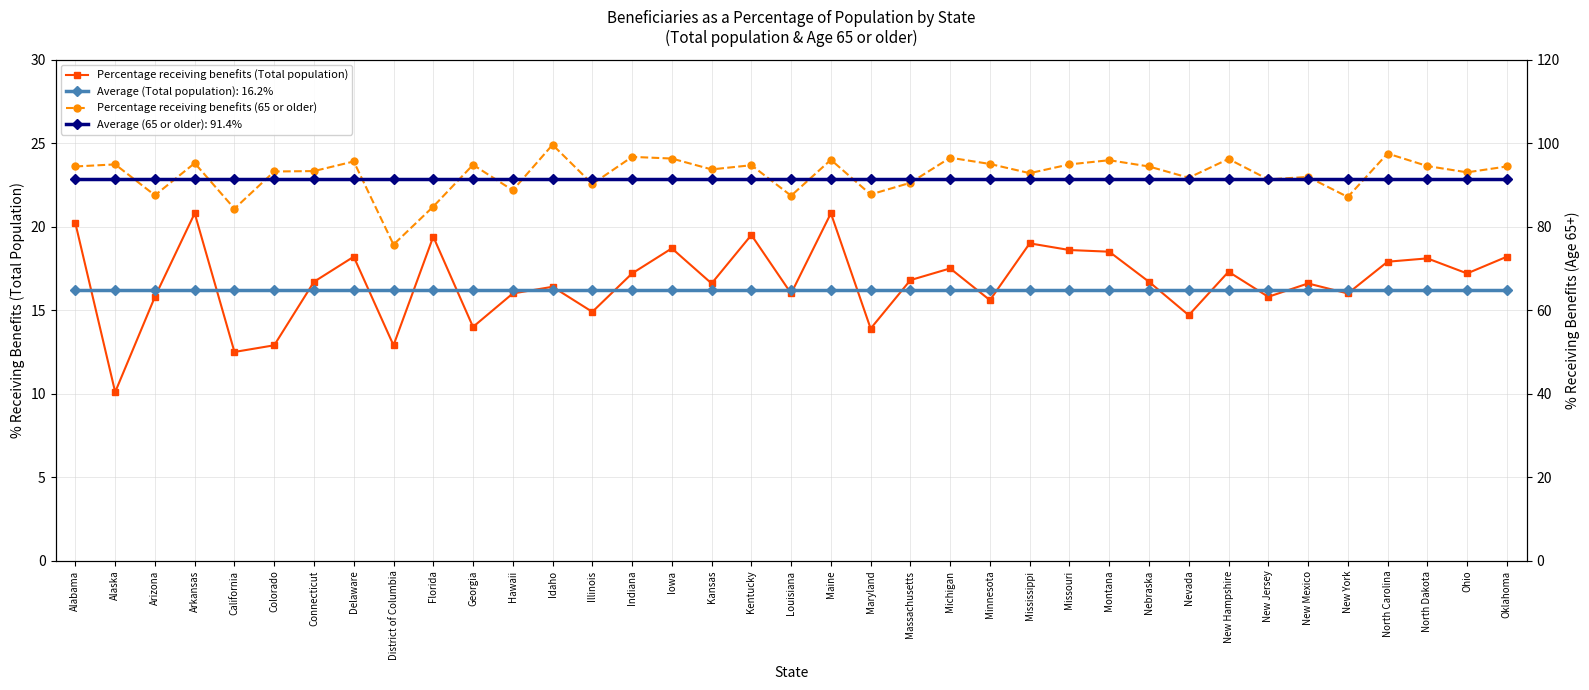

What is the value of the Percentage receiving benefits (Total population) point at the 22nd from the left?

16.8